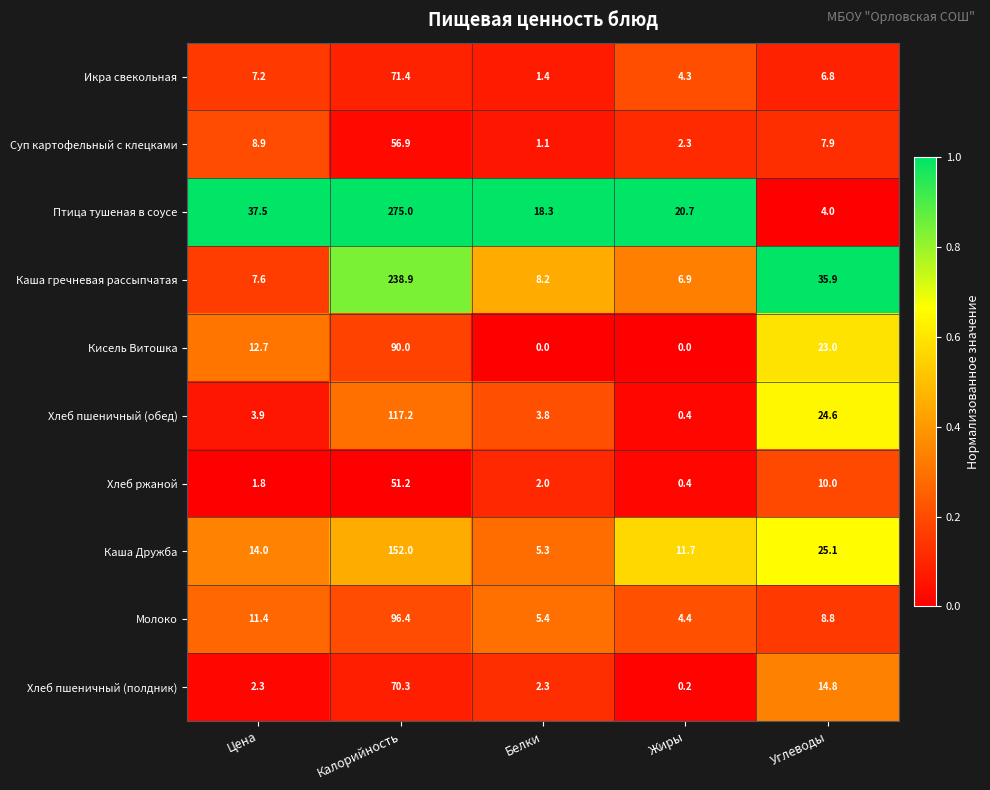

Count the number of categories in the chart.

5